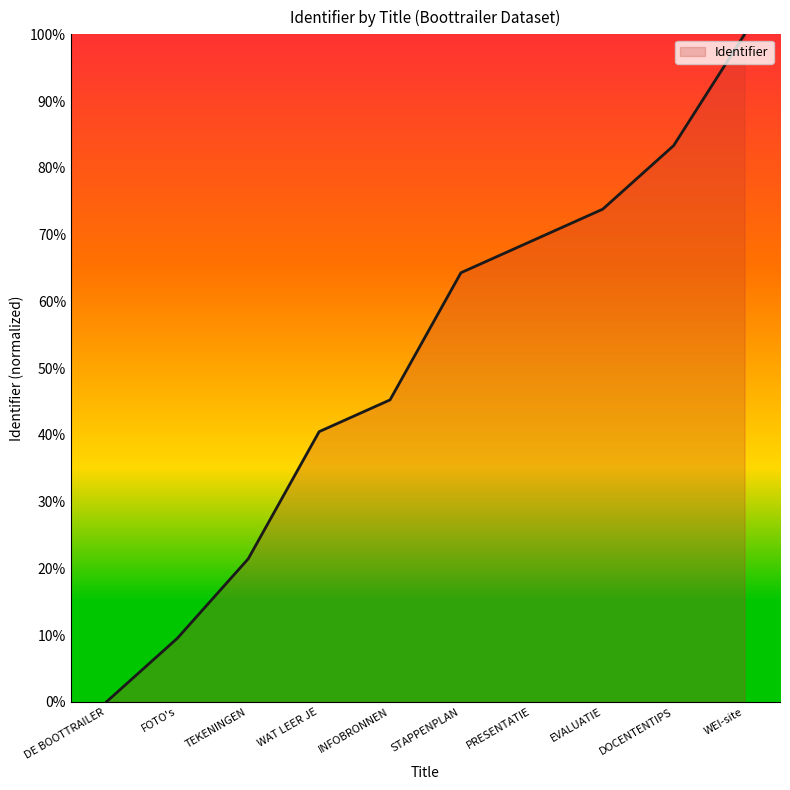

Which category has the lowest value across all series?

DE BOOTTRAILER